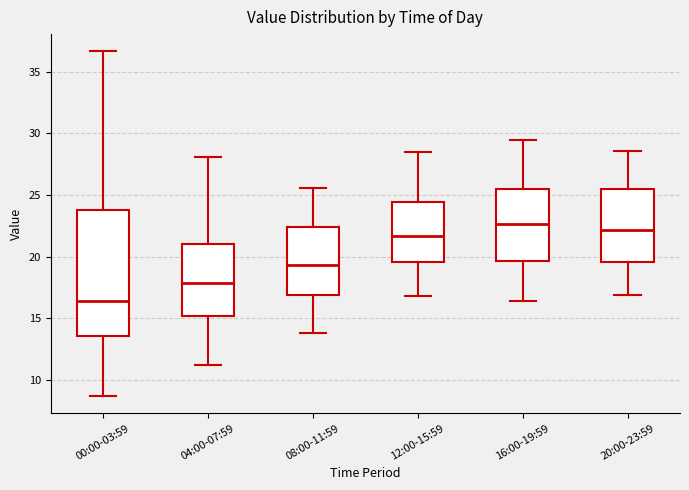

Which box is the tallest, from its lower edge to its upper edge?

00:00-03:59